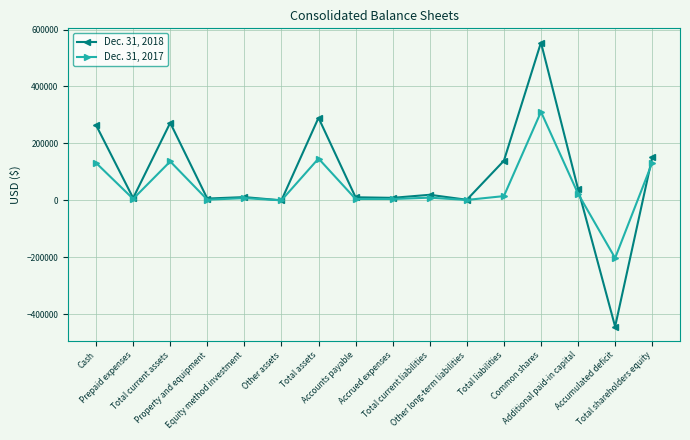

True or false: Dec. 31, 2018 and Dec. 31, 2017 cross at least once.

True